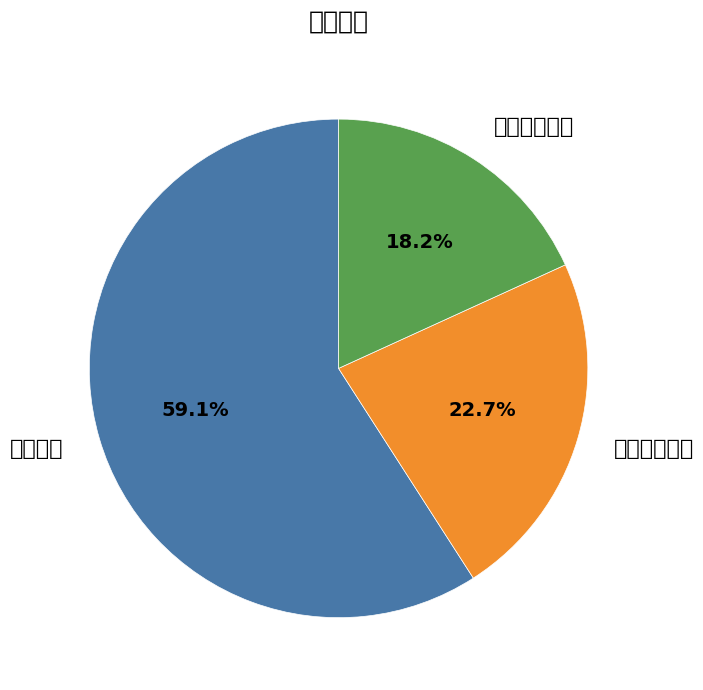

To the nearest percent, what is the difference between the largest and smallest slice percentages?

41%